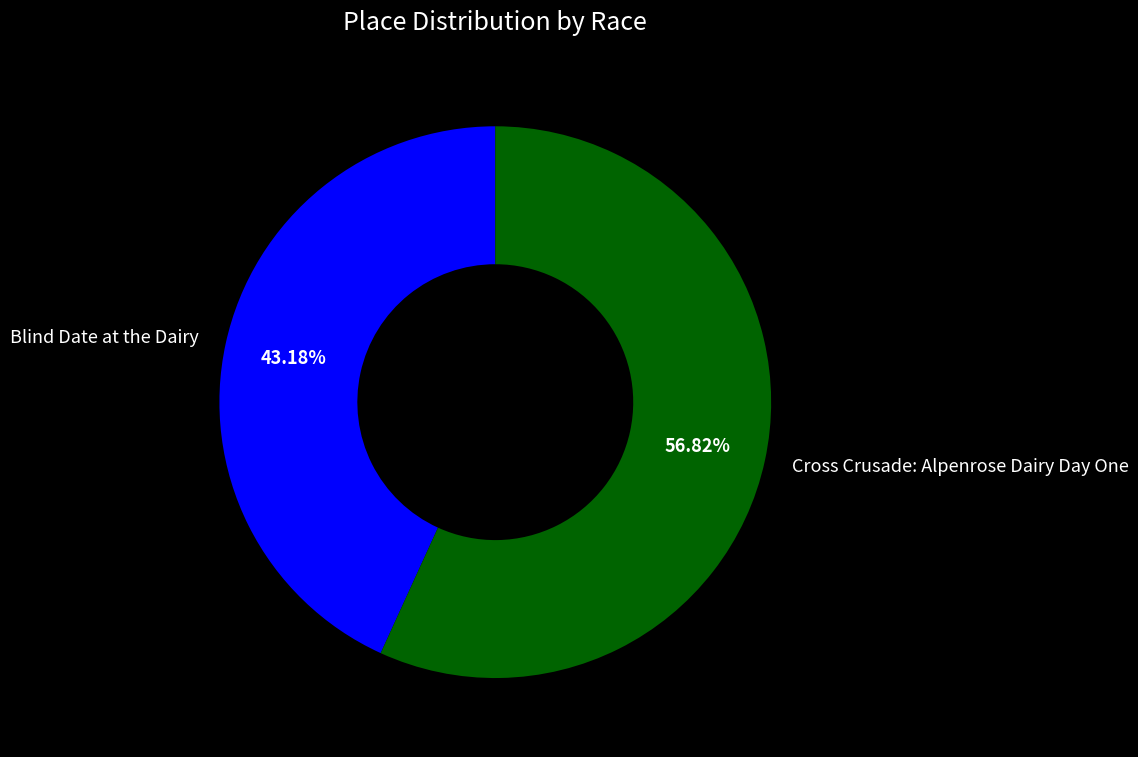

True or false: Blind Date at the Dairy accounts for 32% of the total.

False